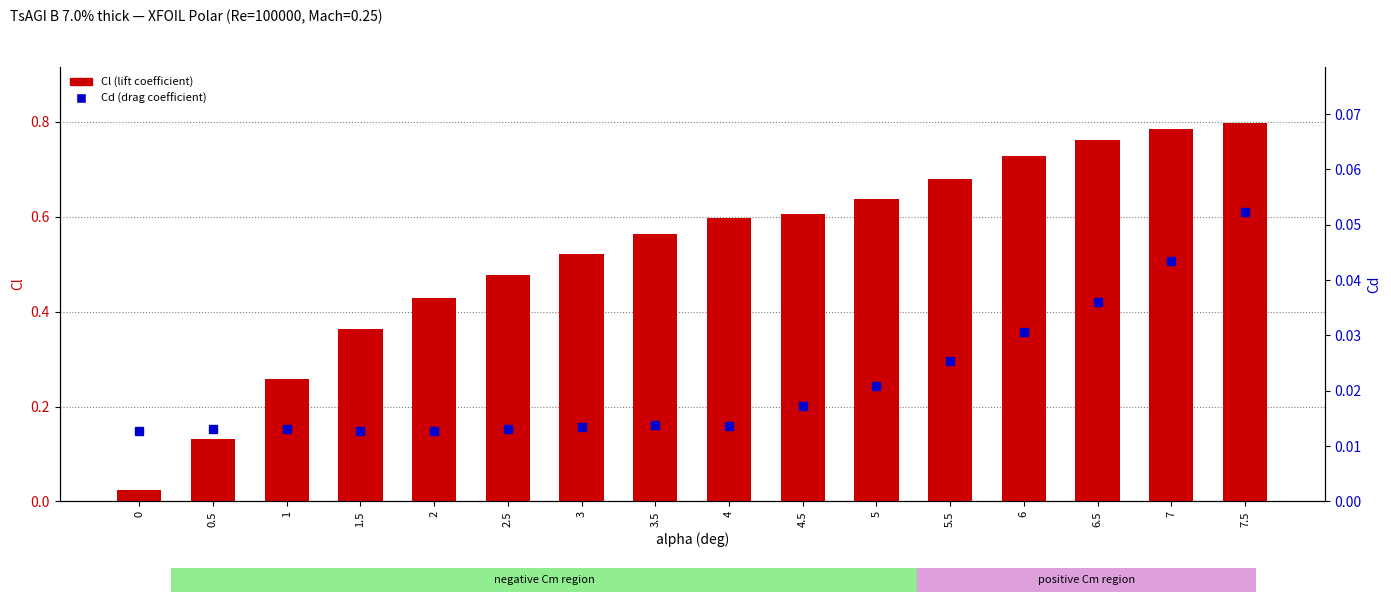

At which category is the sum across all series the highest?

7.5